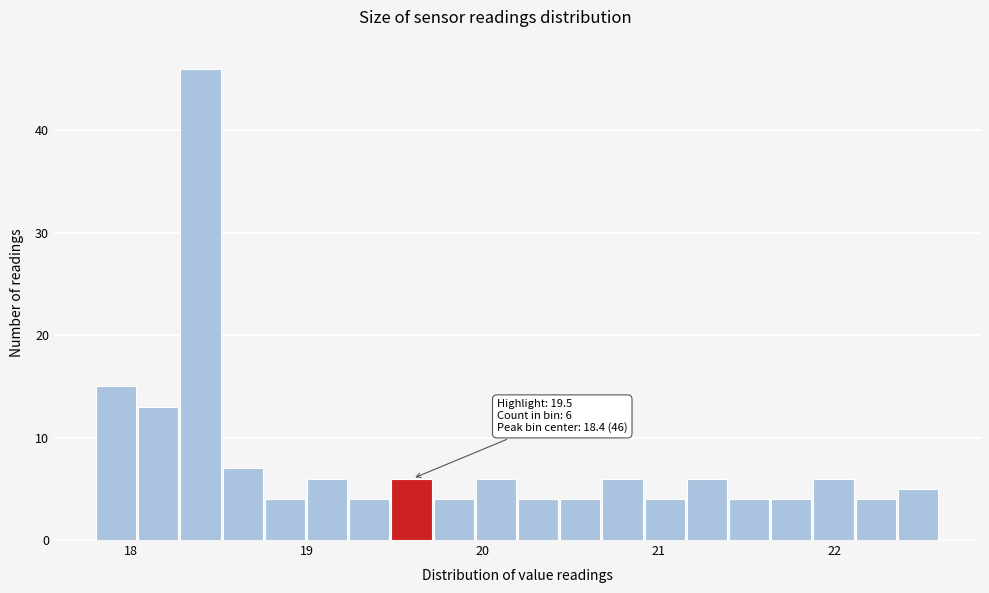

Around what value on the x-axis is the tallest bar? Give the approximate position of its centre, as read against the axis.

18.4